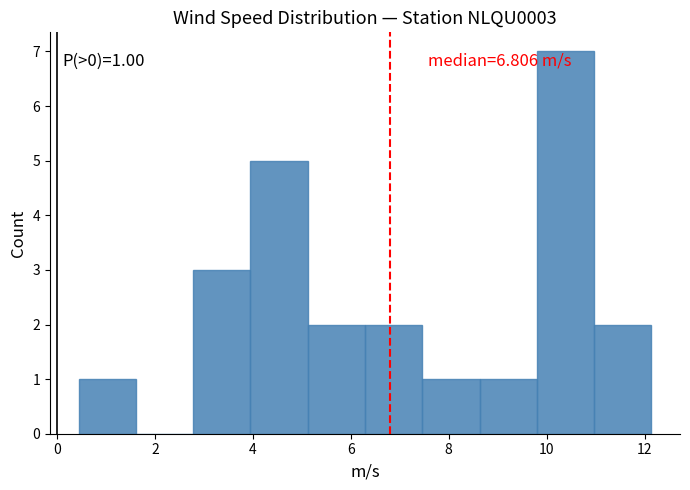

Which range on the x-axis has the tallest bar?

9.8 to 11.0